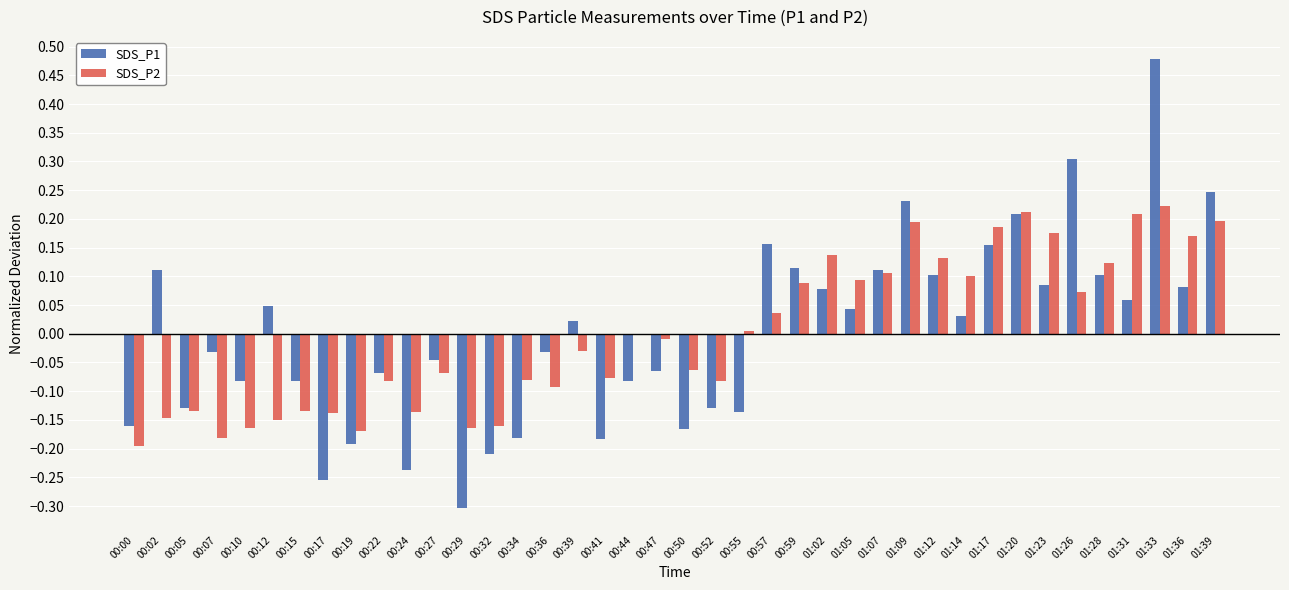

The value of SDS_P2 at 00:07 is -0.3. True or false?

False